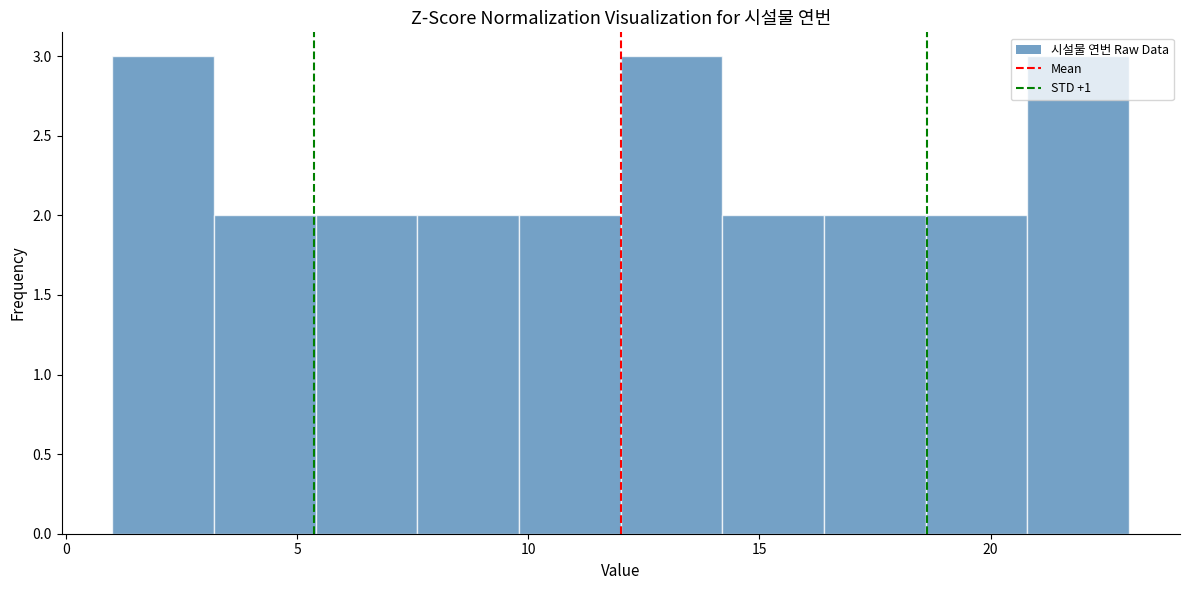

Reading left to right, list every bar in this chart as the range it spans on the x-axis followed by its height. Neither the bar edges nor the heights are printed on the chart, so give them approximately, as read against the axes.

1.0 to 3.2: 3
3.2 to 5.4: 2
5.4 to 7.6: 2
7.6 to 9.8: 2
9.8 to 12.0: 2
12.0 to 14.2: 3
14.2 to 16.4: 2
16.4 to 18.6: 2
18.6 to 20.8: 2
20.8 to 23.0: 3